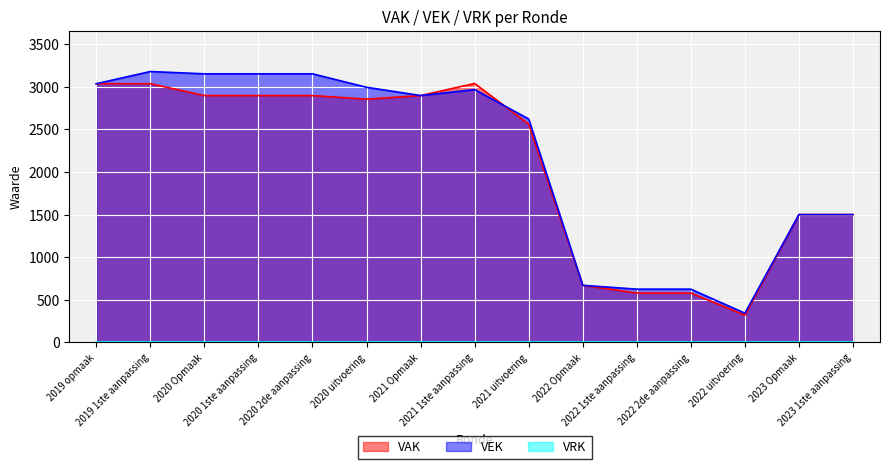

How many distinct data groups are displayed?

3